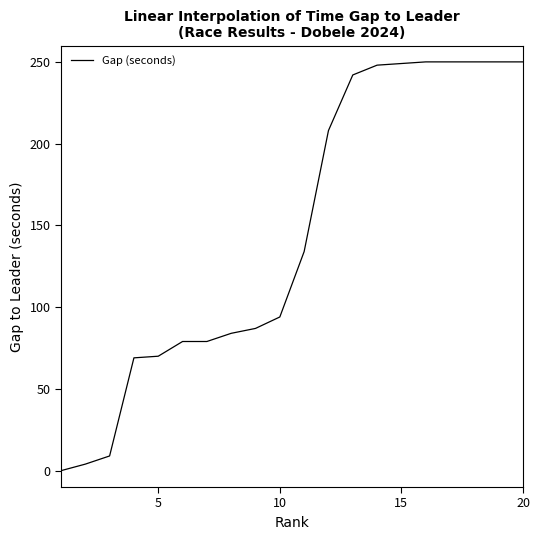

How many values are below 134?

10